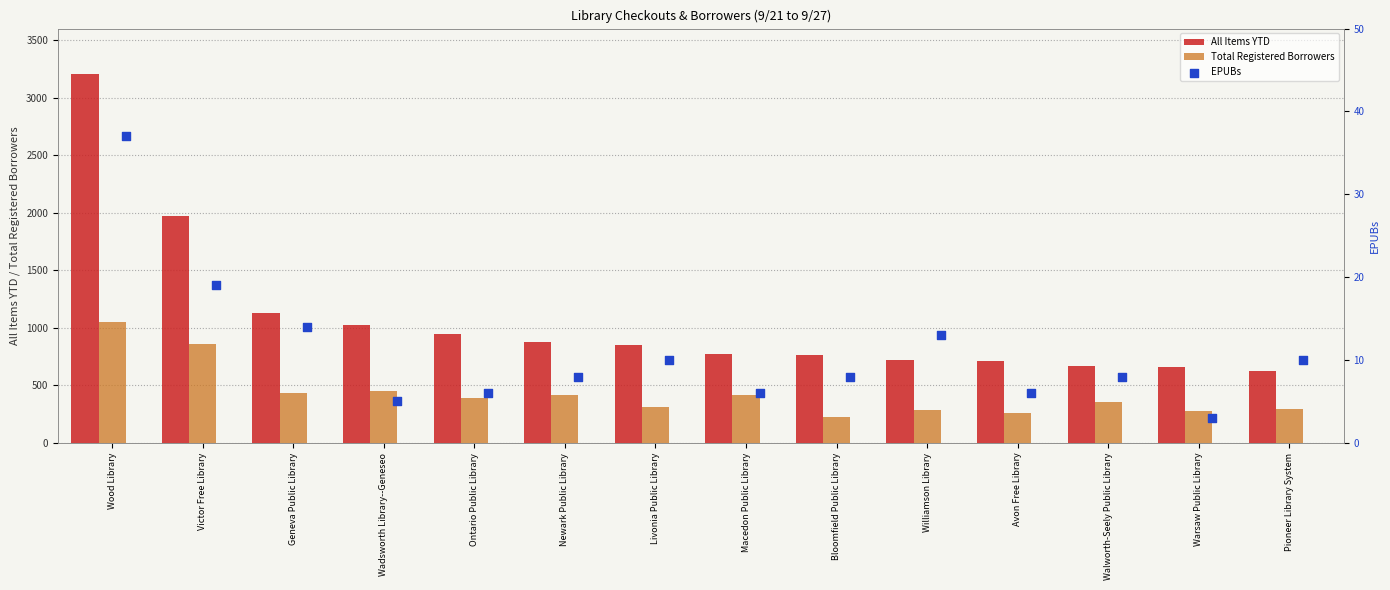

At how many categories does at least one series exceed 435?

14